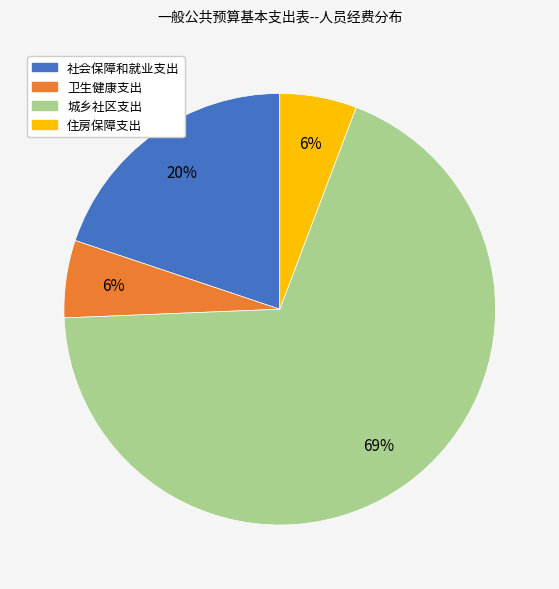

Between 卫生健康支出 and 社会保障和就业支出, which is larger?

社会保障和就业支出